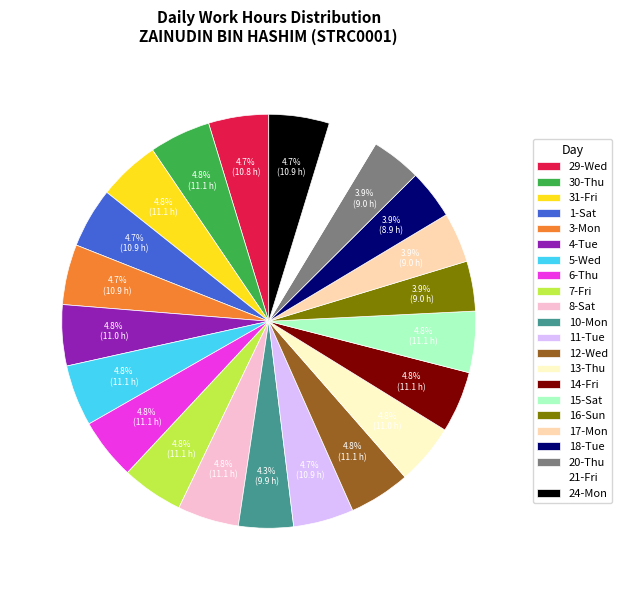

Count the number of slices in the pie.

22